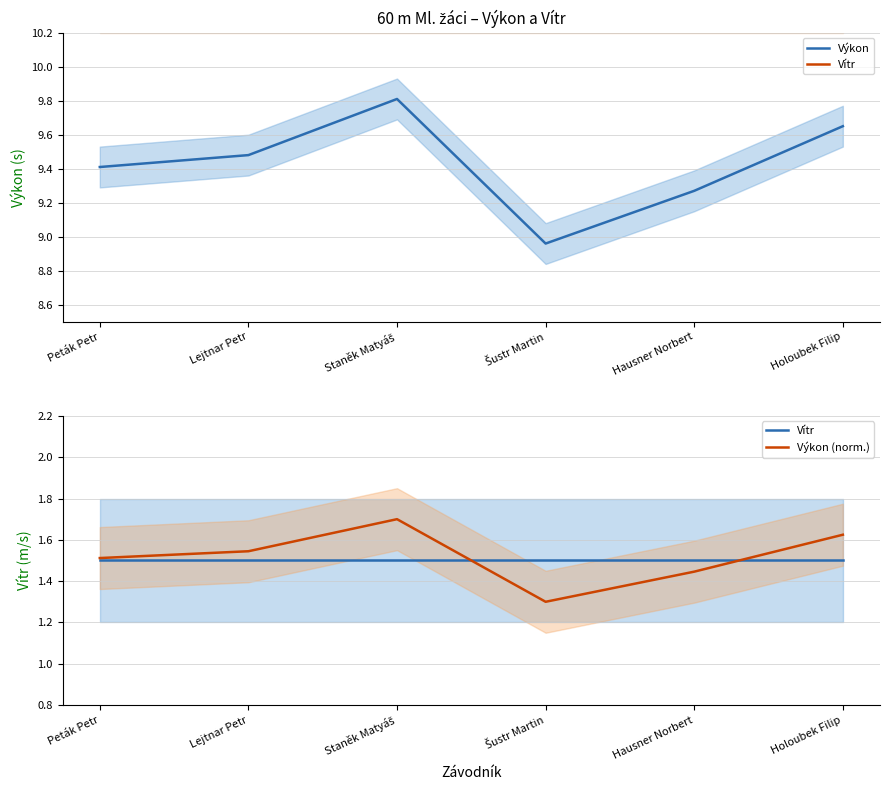

The value of Výkon (norm.) at Holoubek Filip is 0.7. True or false?

False